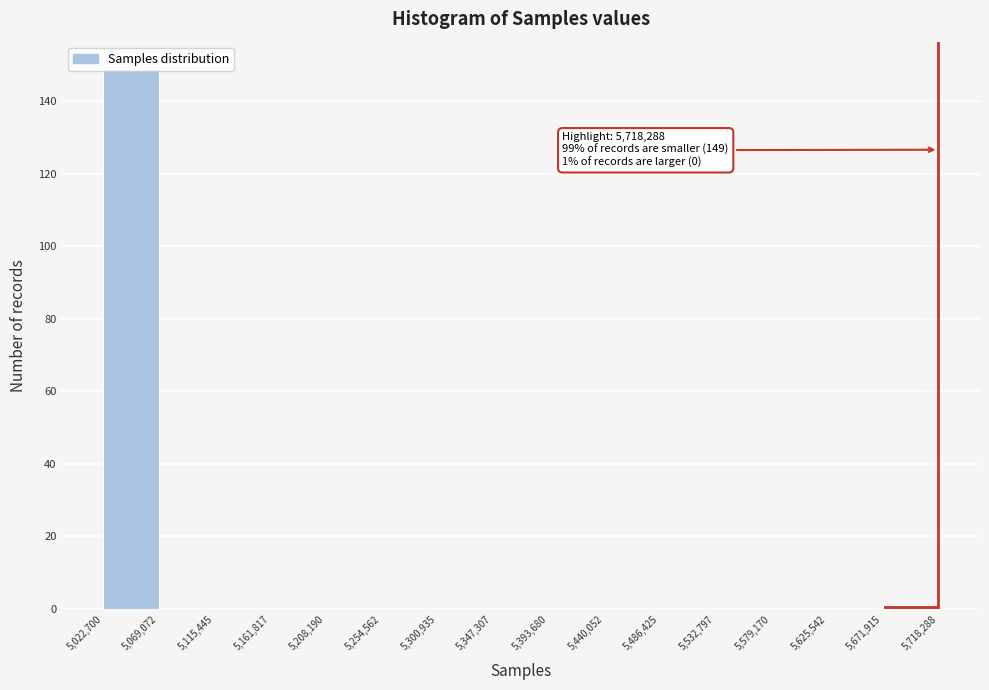

Over which range of the x-axis is the bar tallest?

5,022,700 to 5,069,072